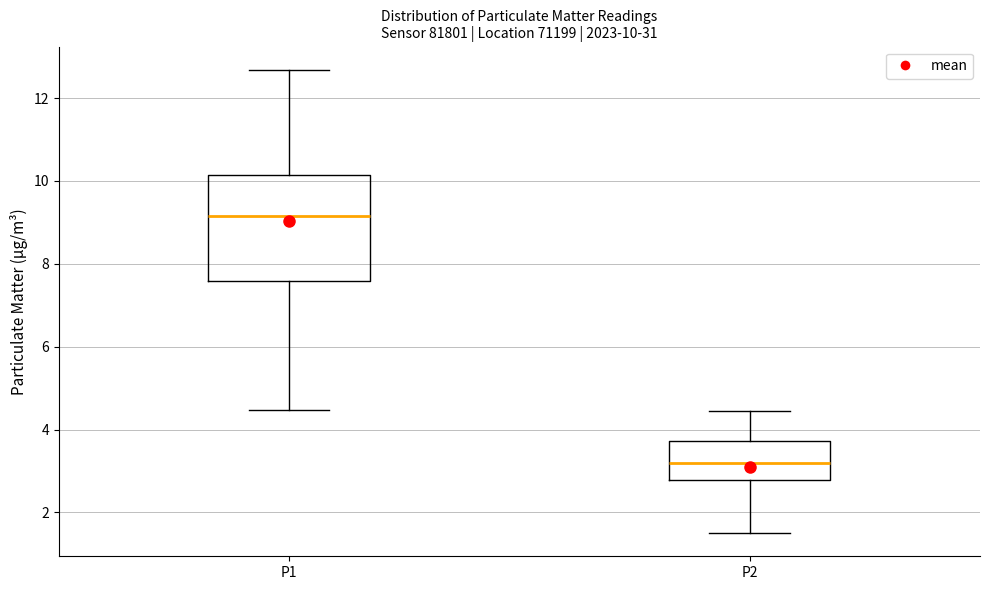

Which box's median line is the lowest?

P2